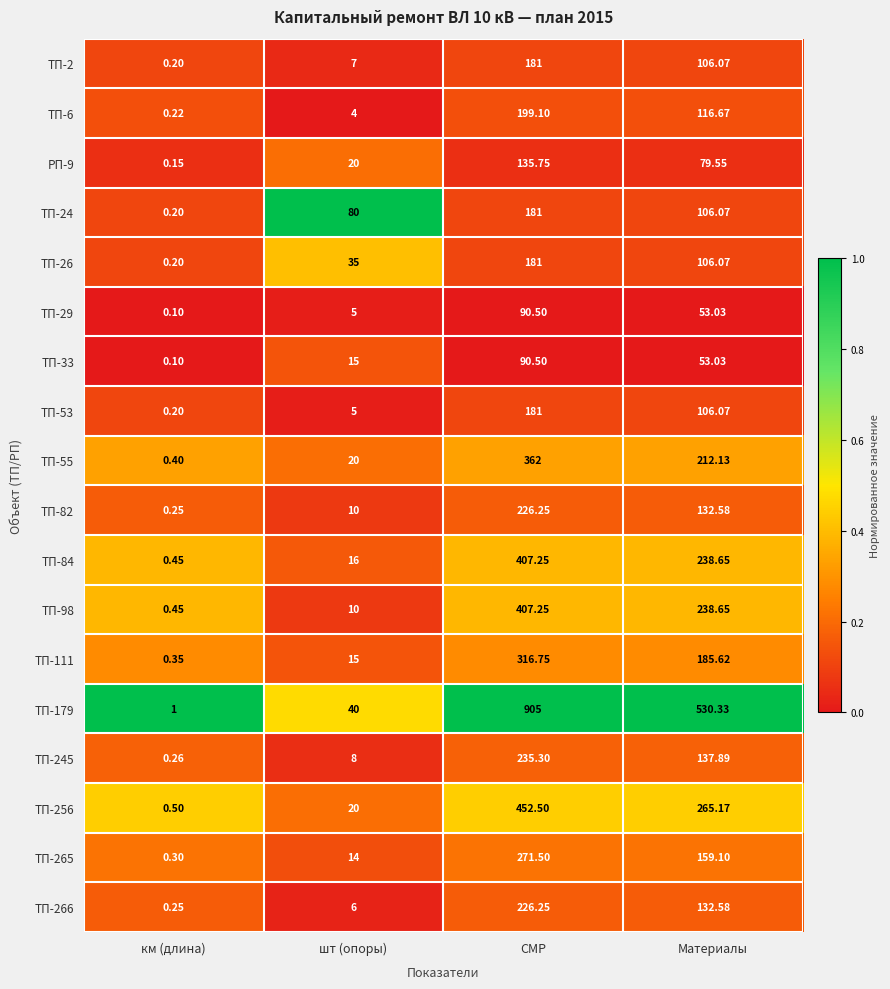

Is the value of ТП-55 at км (длина) greater than the value of ТП-245 at Материалы?

No